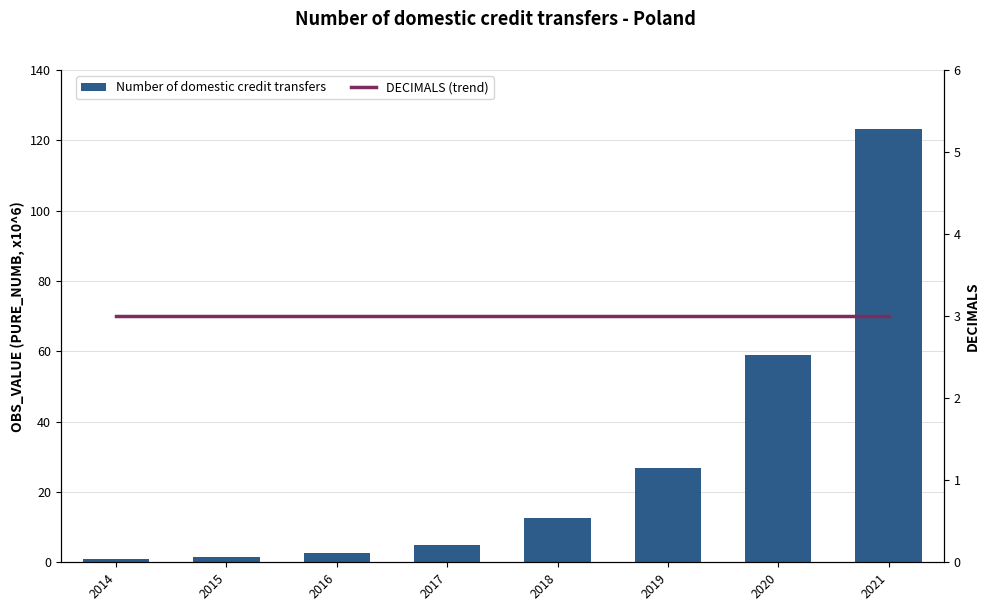

At 2016, list the series in order from largest to smallest.

DECIMALS (trend), Number of domestic credit transfers